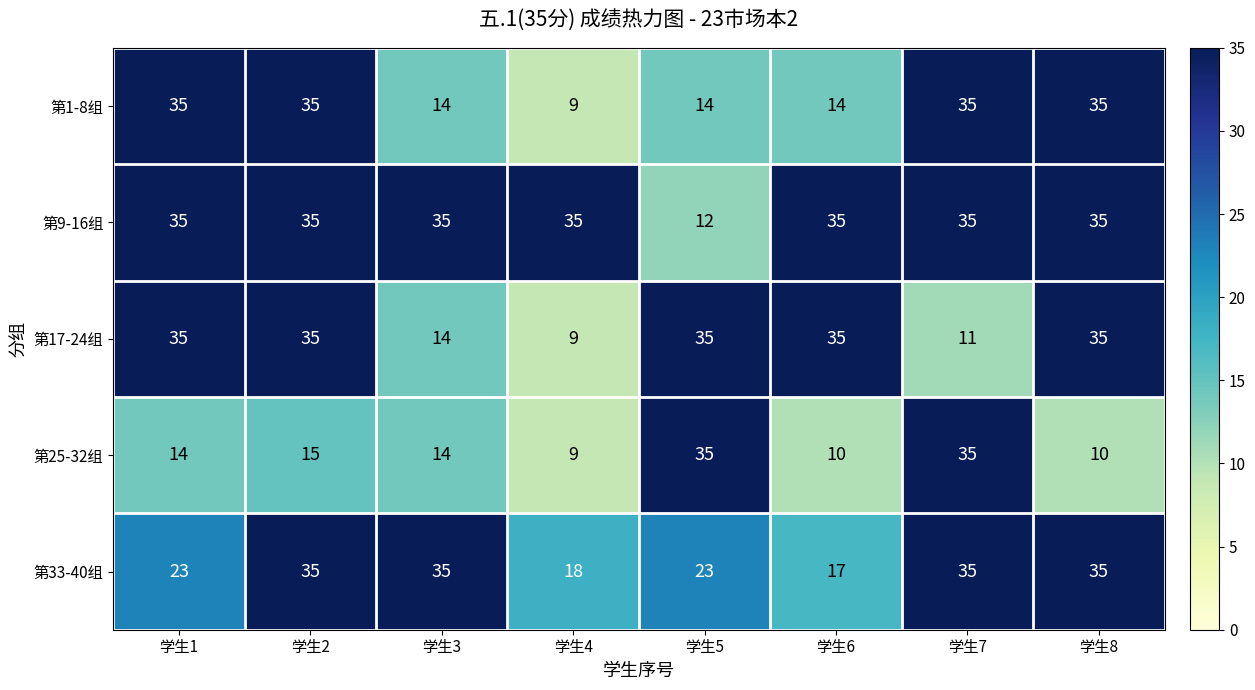

Which category has the lowest value across all series?

学生4